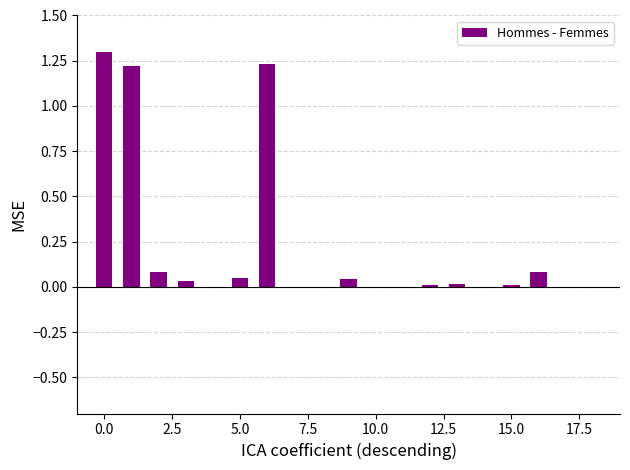

What is the sum of all values?

4.1